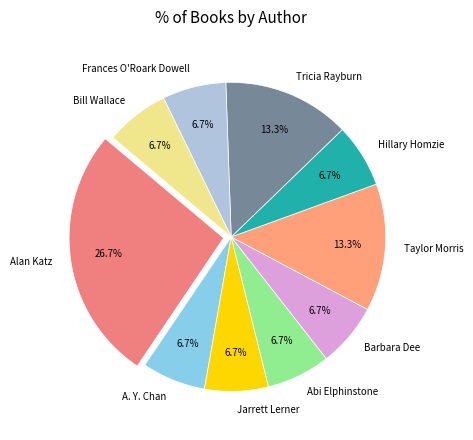

Do Barbara Dee and Jarrett Lerner together represent more than half of the pie?

No